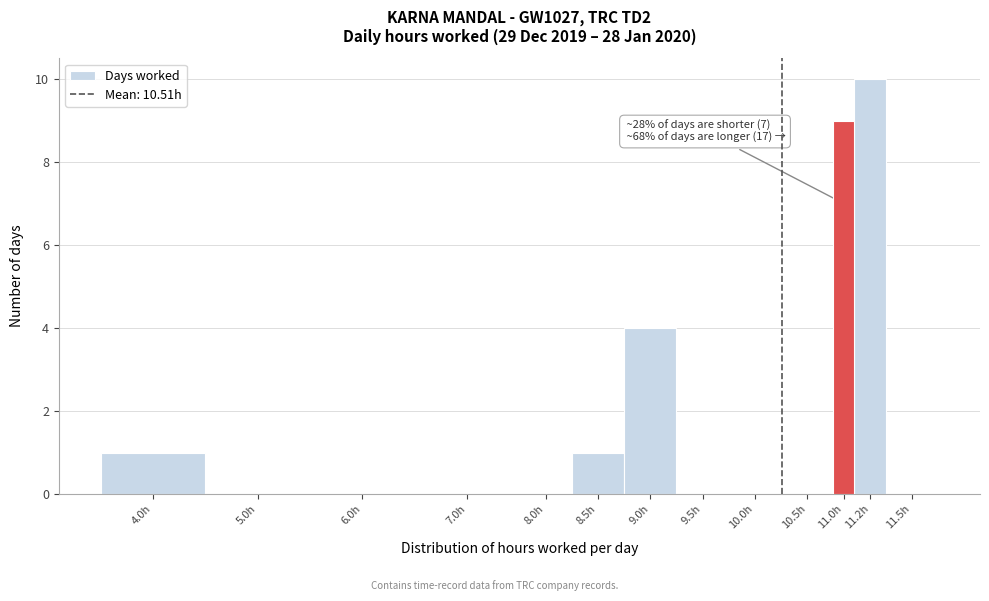

Reading left to right, transcribe all the data shown in this chart.

4.0h=1	5.0h=0	6.0h=0	7.0h=0	8.0h=0	8.5h=1	9.0h=4	9.5h=0	10.0h=0	10.5h=0	11.0h=9	11.2h=10	11.5h=0